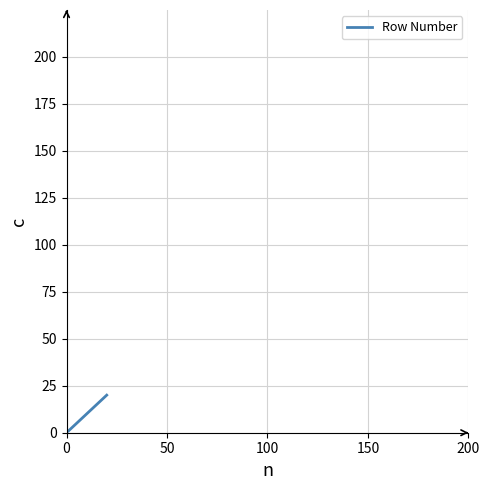

Does the chart have visible grid lines?

Yes